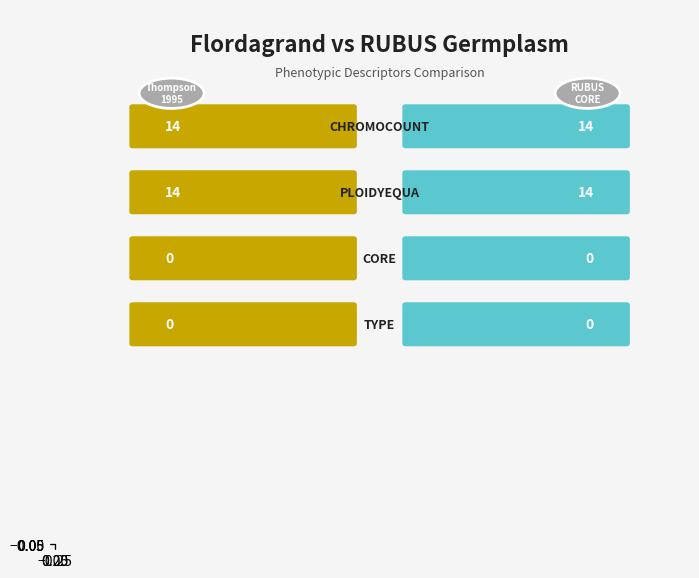

Which series has the largest total across all categories?

Left